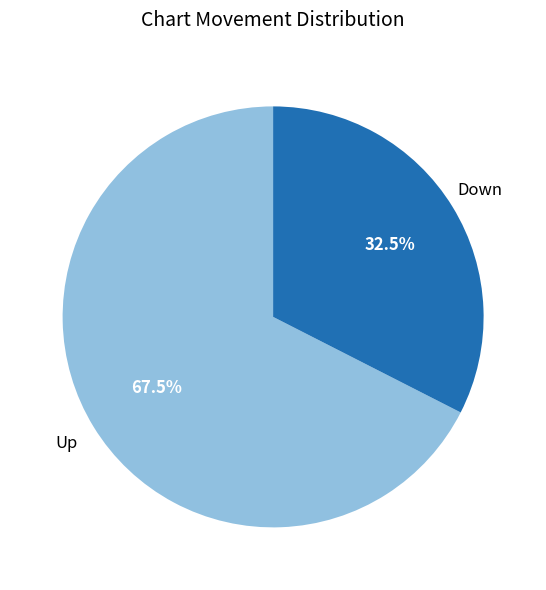

Is there a majority slice in this chart?

Yes